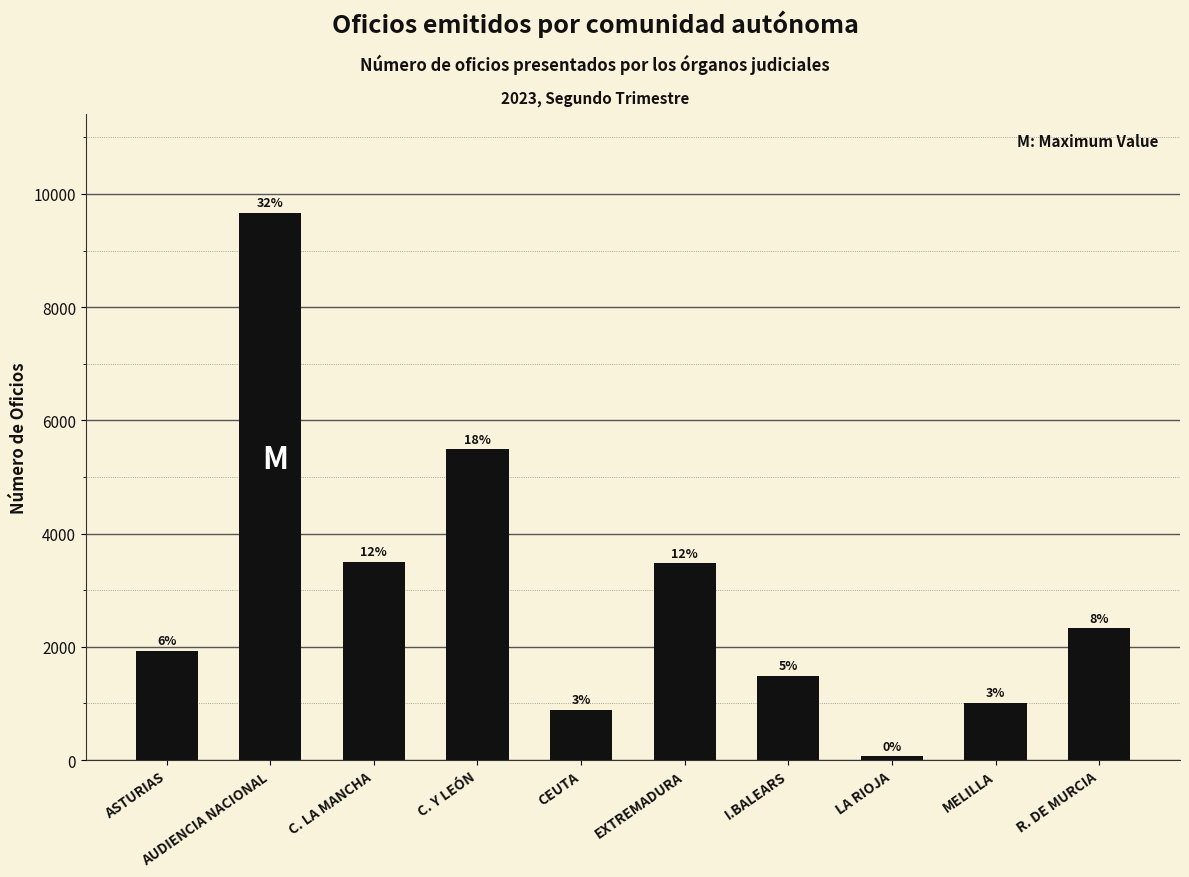

How many bars are there in total?

10